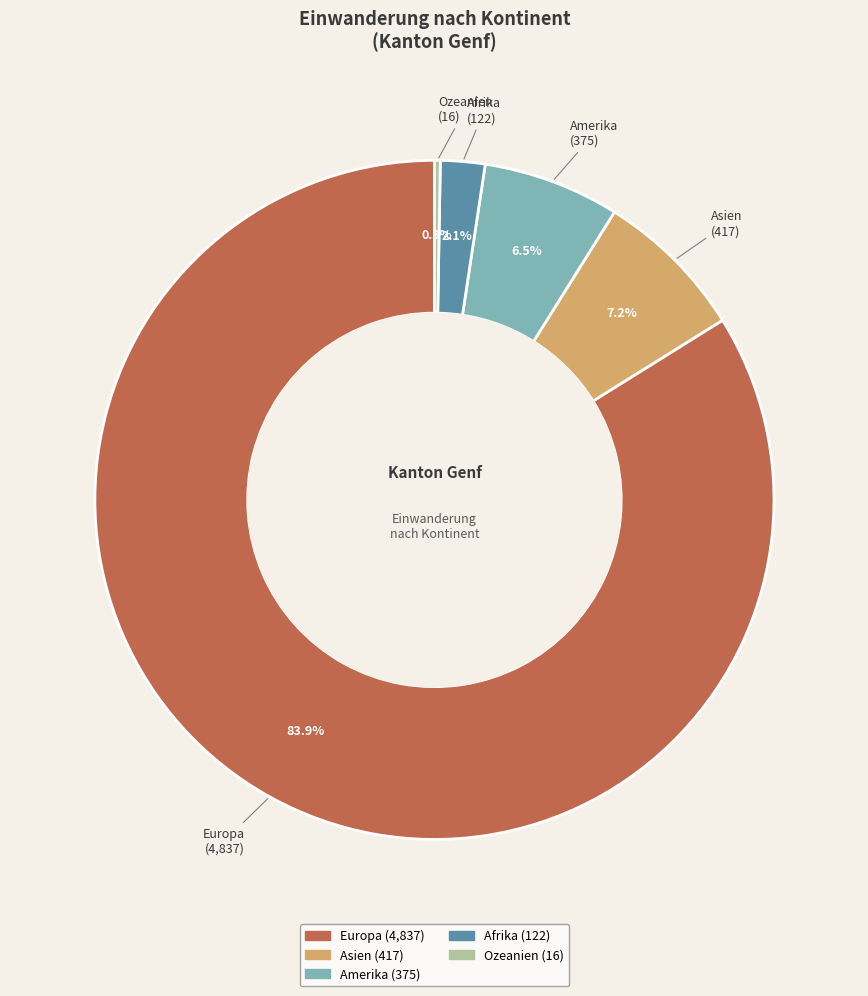

What is the ratio of the value at Amerika to the value at Asien?

0.9